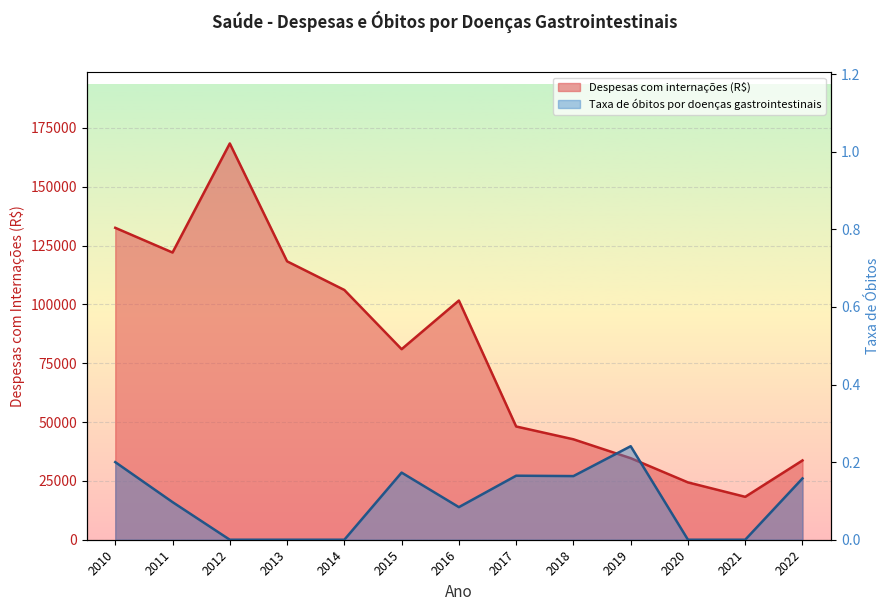

The Taxa de óbitos (x0.1) series shows -0.2 at 2013. True or false?

False